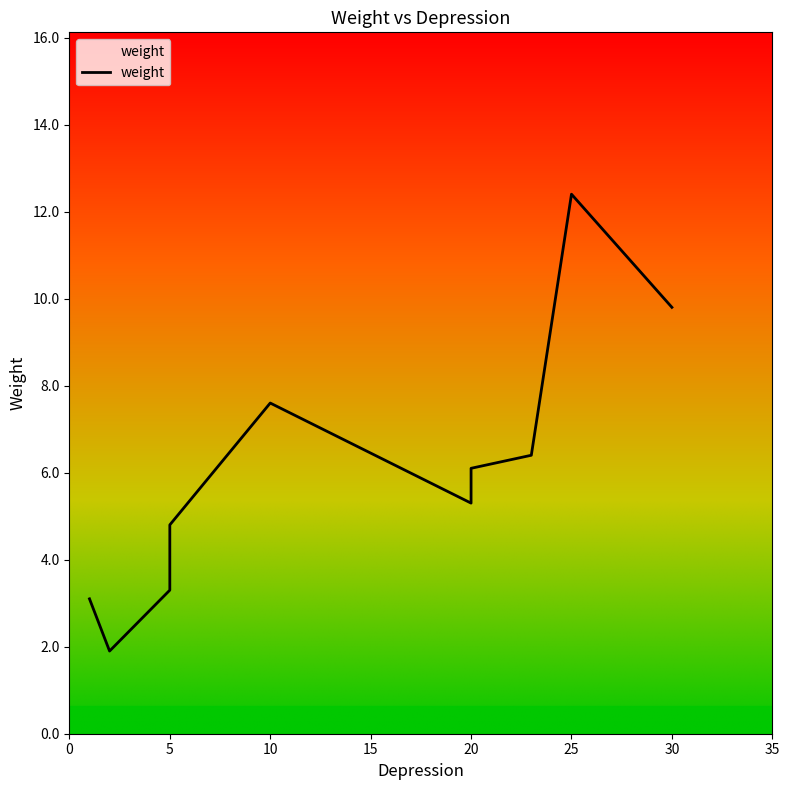

True or false: the data shows 10.3 at 20.

False